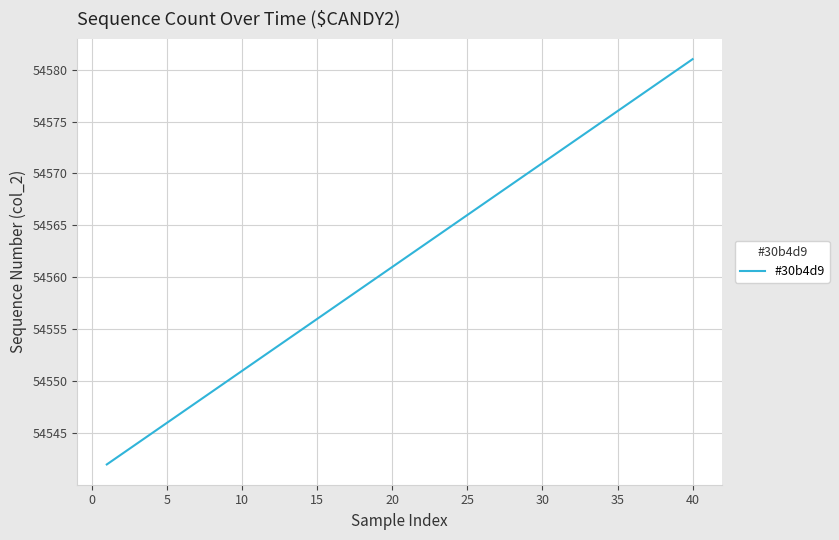

Count the number of data series in this chart.

1